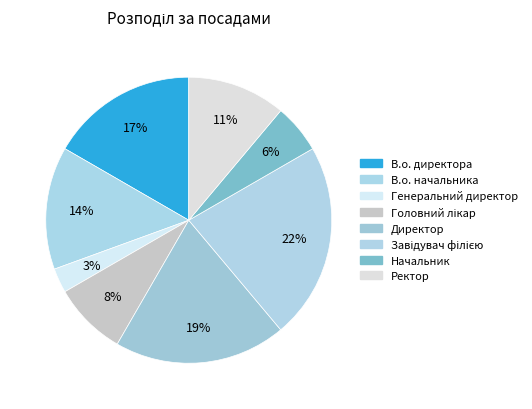

What is the total percentage of В.о. начальника and Завідувач філією?

36.1%